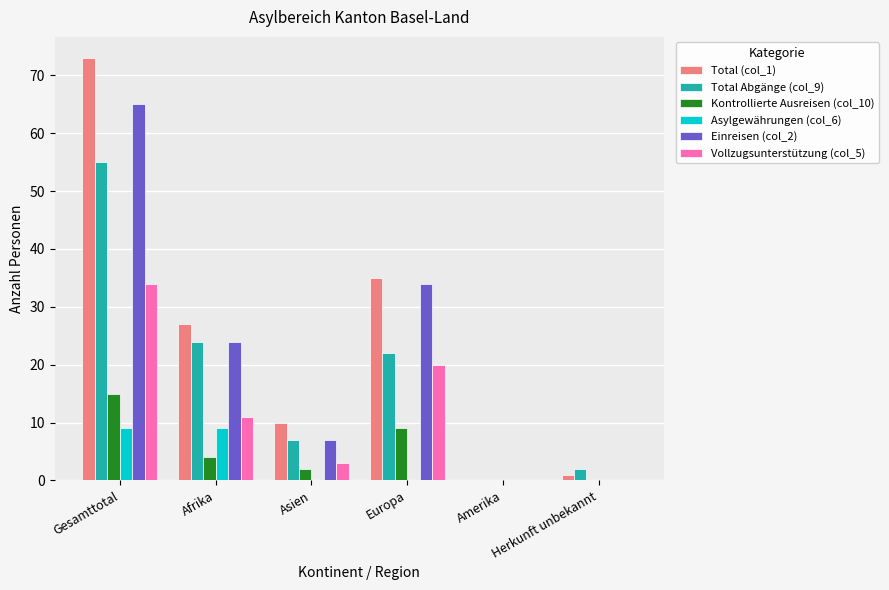

Is the value of Kontrollierte Ausreisen (col_10) at Europa greater than the value of Total (col_1) at Asien?

No